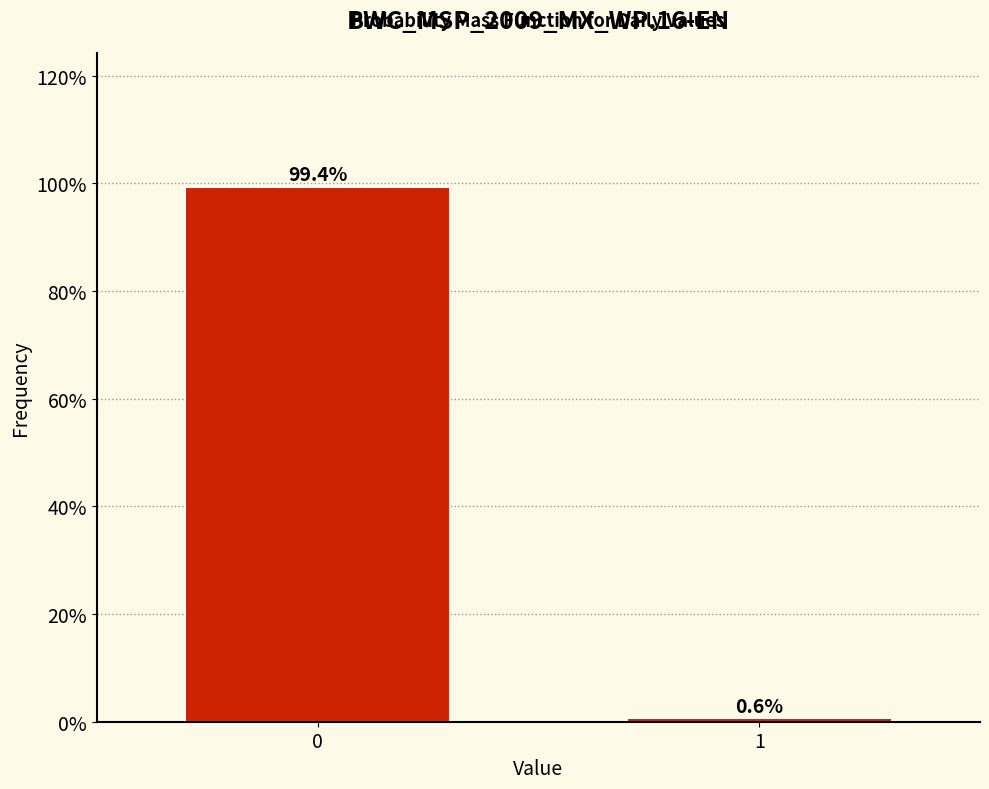

Reading right to left, list all the values displayed in this chart.

0.6	99.4